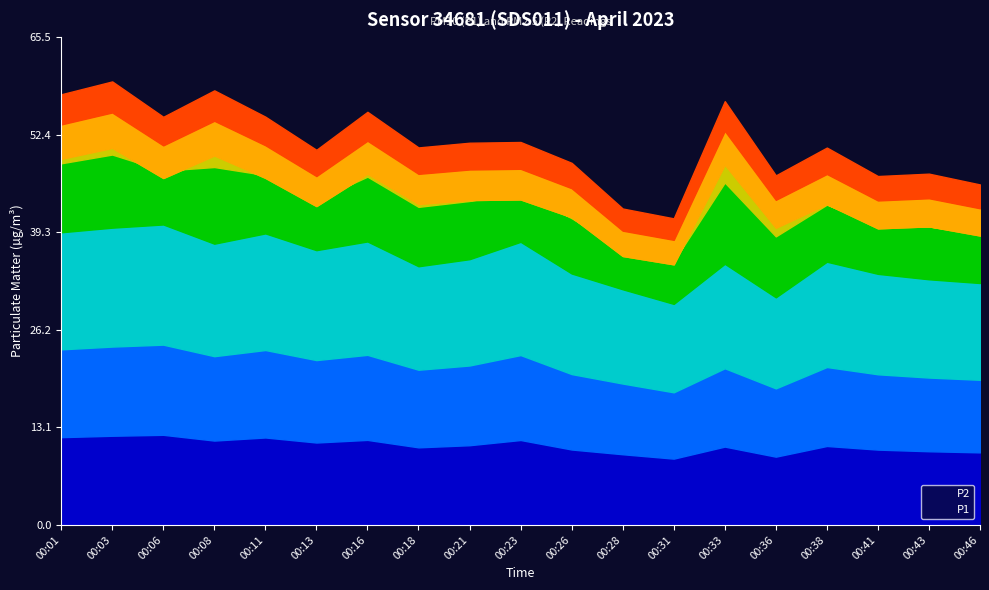

At which category is the sum across all series the highest?

00:03